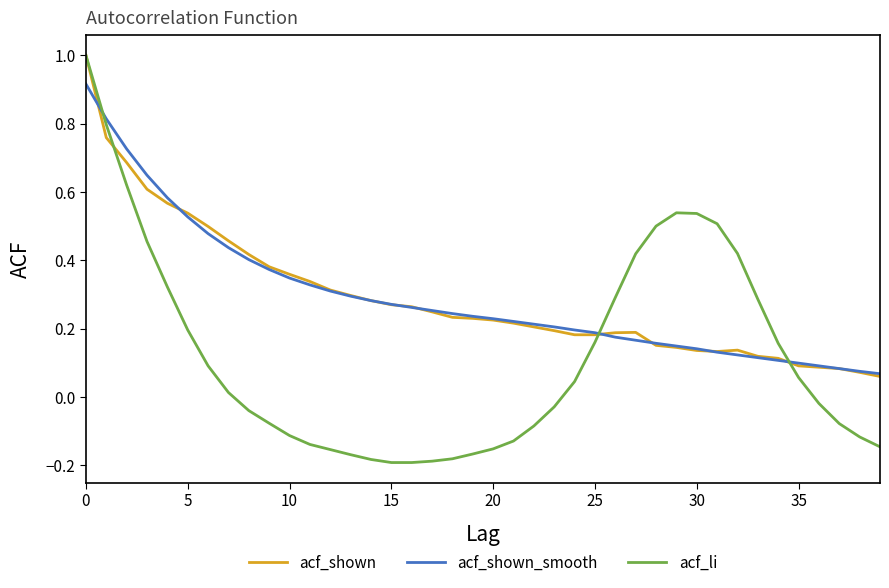

Which series has the widest spread of values?

acf_li